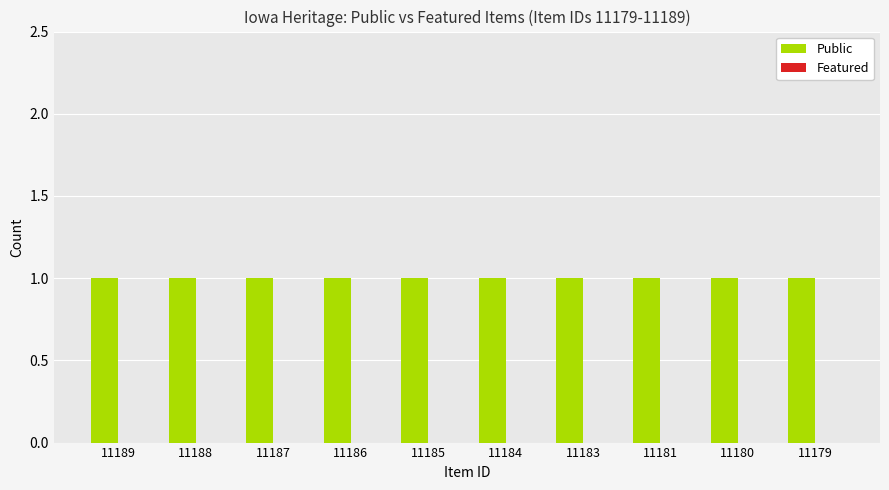

At which label is Featured closest to 0?

11189